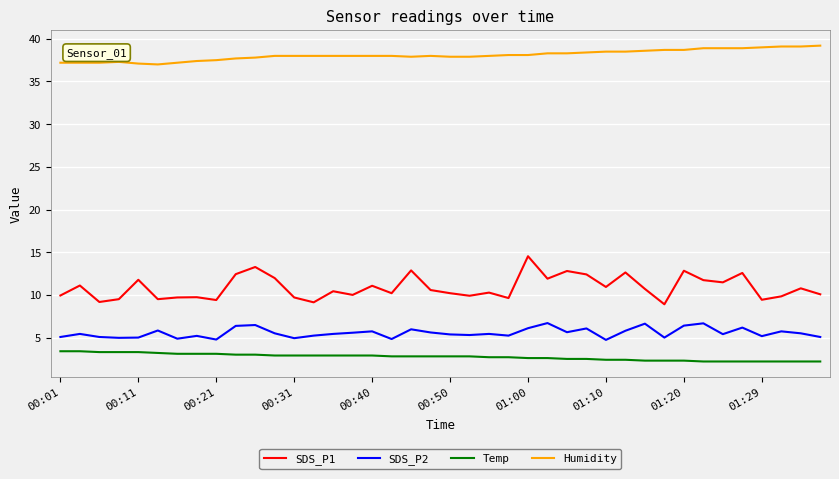

Which series has the largest total across all categories?

Humidity